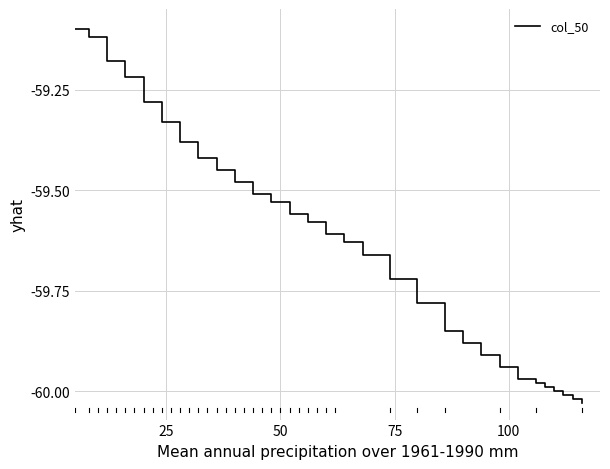

True or false: there are more than 0 points higher than both neighbors.

False